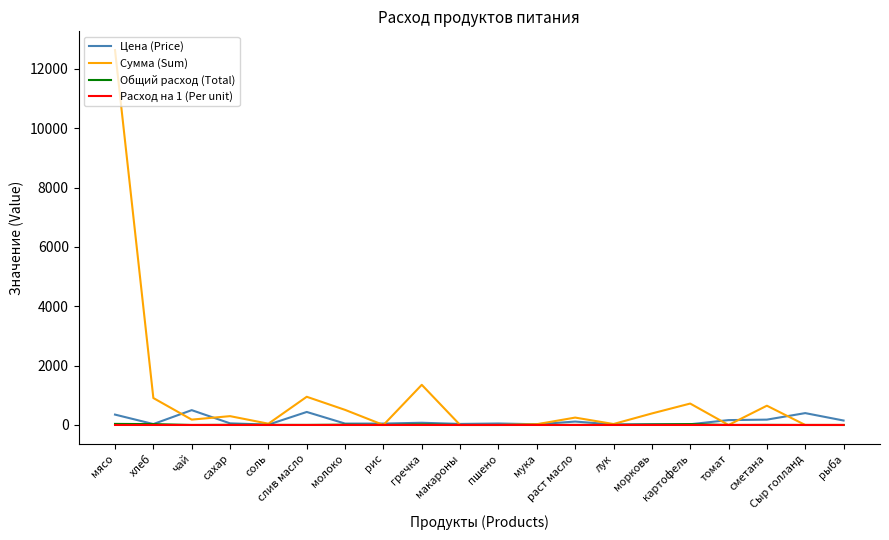

How many lines are shown in the chart?

4